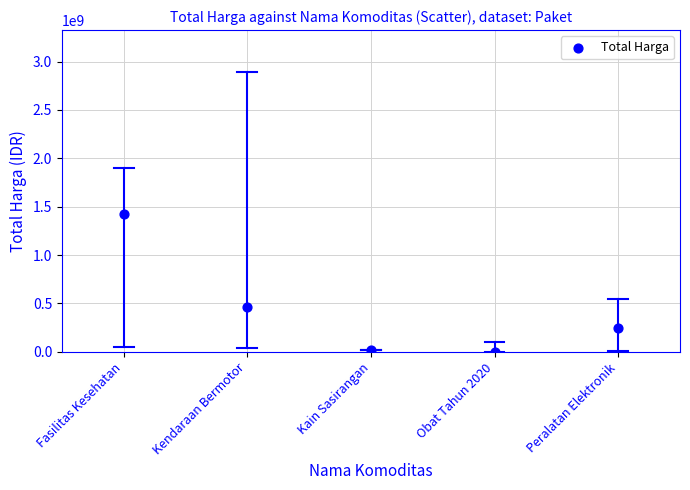

What is the average Y value?

431945720